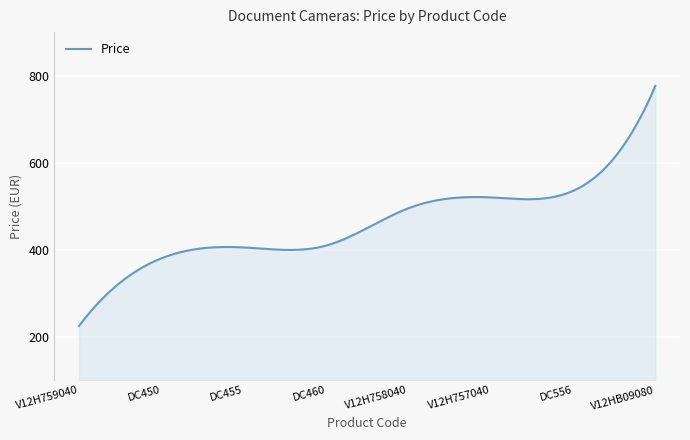

What is the smallest value displayed?

225.0